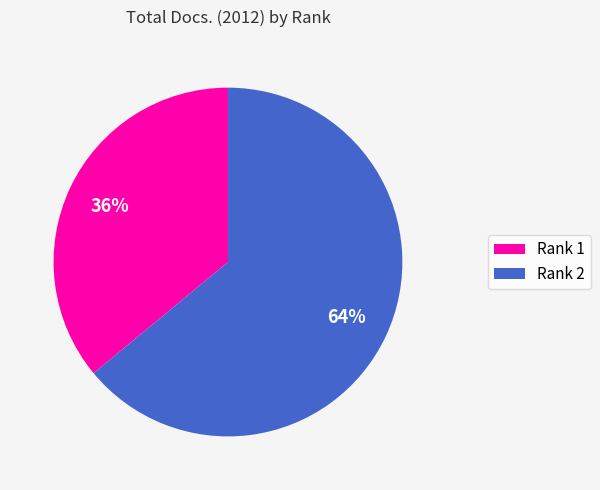

Is there a majority slice in this chart?

Yes